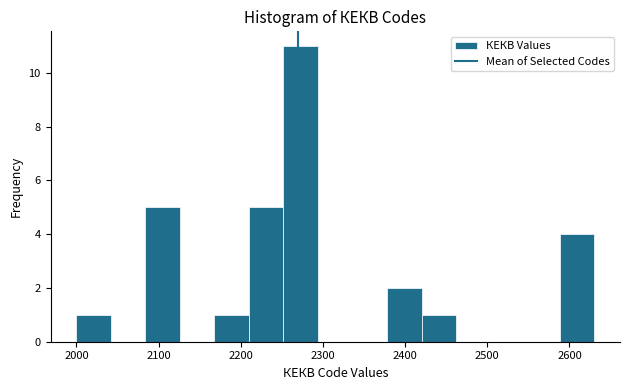

Reading left to right, list every bar in this chart as the range it spans on the x-axis followed by its height. Neither the bar edges nor the heights are printed on the chart, so give them approximately, as read against the axes.

2000 to 2042: 1
2042 to 2084: 0
2084 to 2126: 5
2126 to 2168: 0
2168 to 2210: 1
2210 to 2252: 5
2252 to 2294: 11
2294 to 2336: 0
2336 to 2378: 0
2378 to 2420: 2
2420 to 2462: 1
2462 to 2504: 0
2504 to 2546: 0
2546 to 2588: 0
2588 to 2630: 4